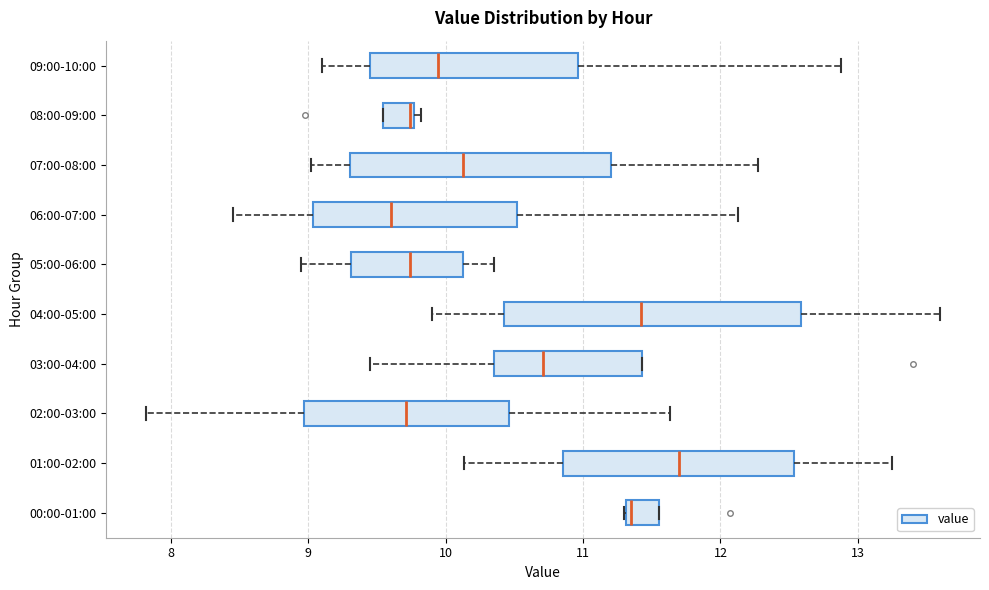

Reading bottom to top, transcribe this box plot: for each box, give where its median line is, the range the box spans, and where its two whiskers end, as read against the x-axis. The values are not printed on the chart, so give them approximately, as read against the axis.

00:00-01:00: median 11.4, box 11.3 to 11.6, whiskers 11.3 to 11.6
01:00-02:00: median 11.7, box 10.9 to 12.5, whiskers 10.1 to 13.3
02:00-03:00: median 9.7, box 9.0 to 10.5, whiskers 7.8 to 11.6
03:00-04:00: median 10.7, box 10.4 to 11.4, whiskers 9.5 to 11.4
04:00-05:00: median 11.4, box 10.4 to 12.6, whiskers 9.9 to 13.6
05:00-06:00: median 9.7, box 9.3 to 10.1, whiskers 9.0 to 10.4
06:00-07:00: median 9.6, box 9.0 to 10.5, whiskers 8.5 to 12.1
07:00-08:00: median 10.1, box 9.3 to 11.2, whiskers 9.0 to 12.3
08:00-09:00: median 9.7, box 9.5 to 9.8, whiskers 9.5 to 9.8 (just right of the box's right edge)
09:00-10:00: median 9.9, box 9.5 to 11.0, whiskers 9.1 to 12.9